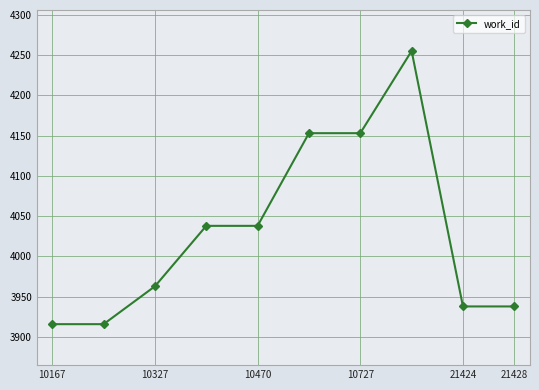

Does the chart have visible grid lines?

Yes